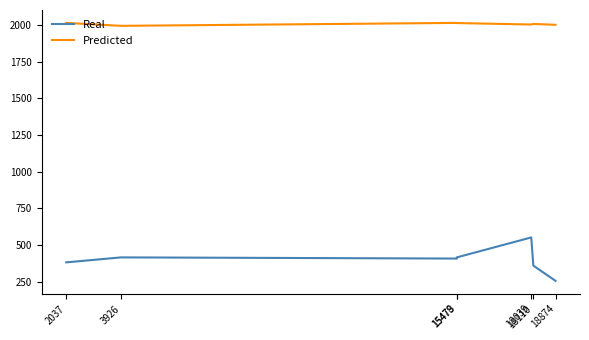

List the series in order of their peak value, highest first.

Predicted, Real